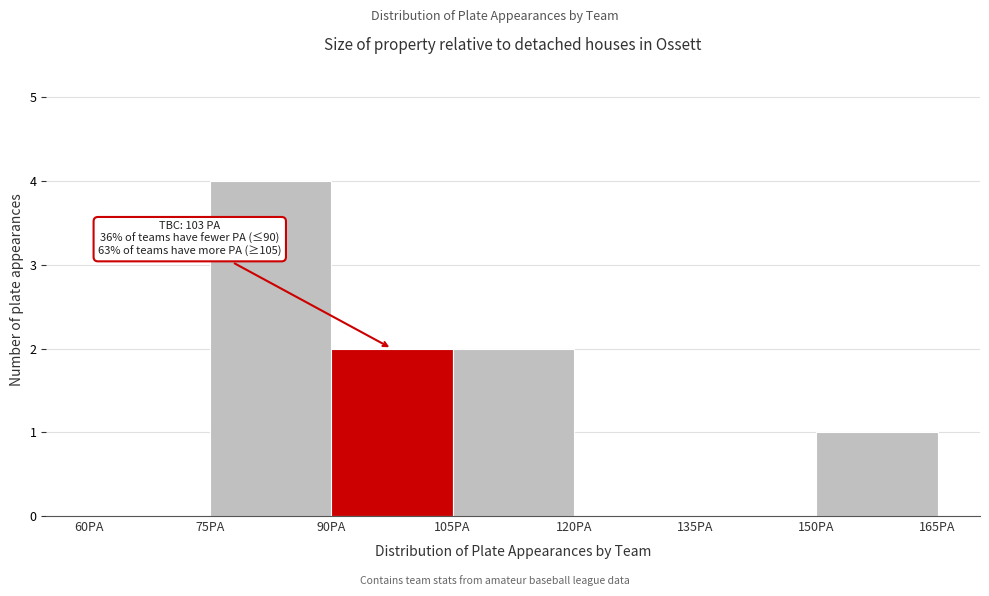

Which range on the x-axis has the tallest bar?

75 to 90